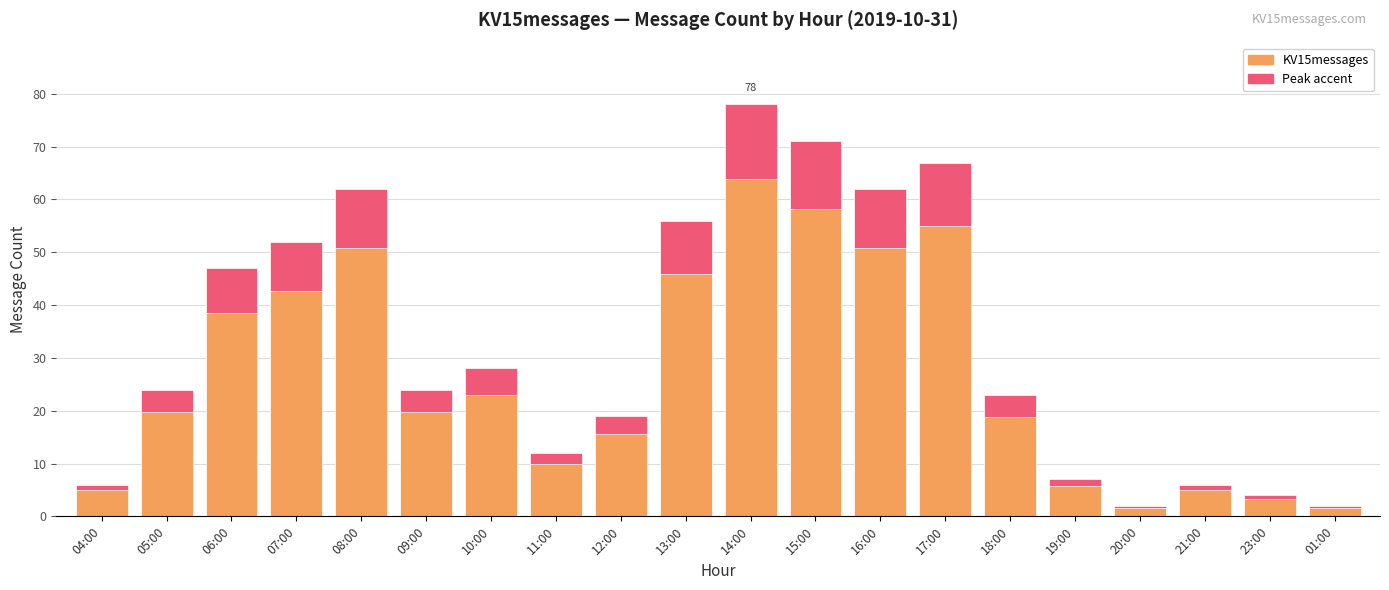

List the labels in order of value, largest first.

14:00, 15:00, 17:00, 08:00, 16:00, 13:00, 07:00, 06:00, 10:00, 05:00, 09:00, 18:00, 12:00, 11:00, 19:00, 04:00, 21:00, 23:00, 20:00, 01:00